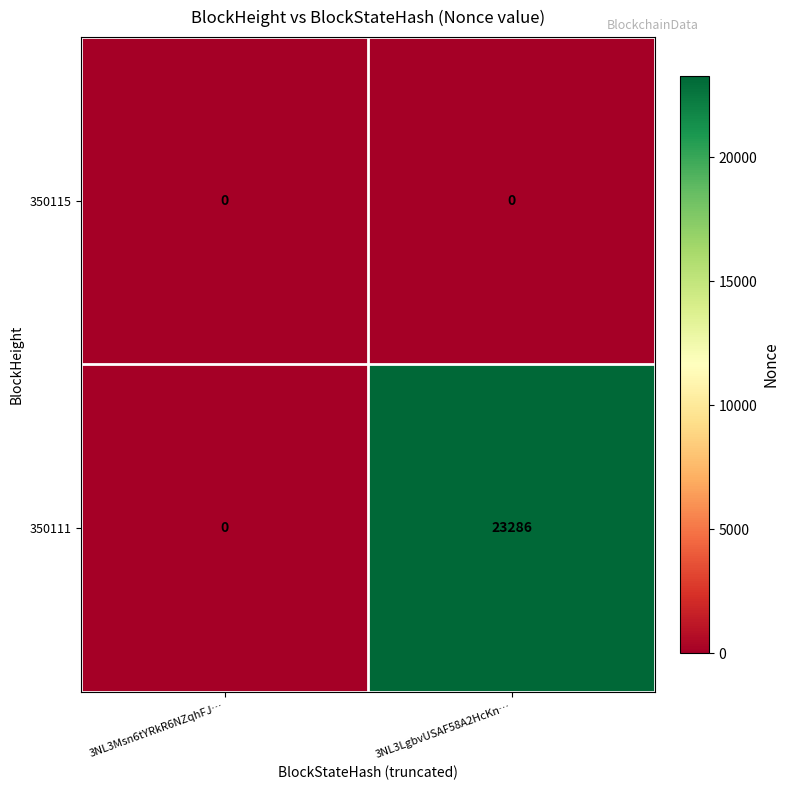

Where is 350111 nearest to the value 11643?

3NL3Msn6tYRkR6NZqhFJ…